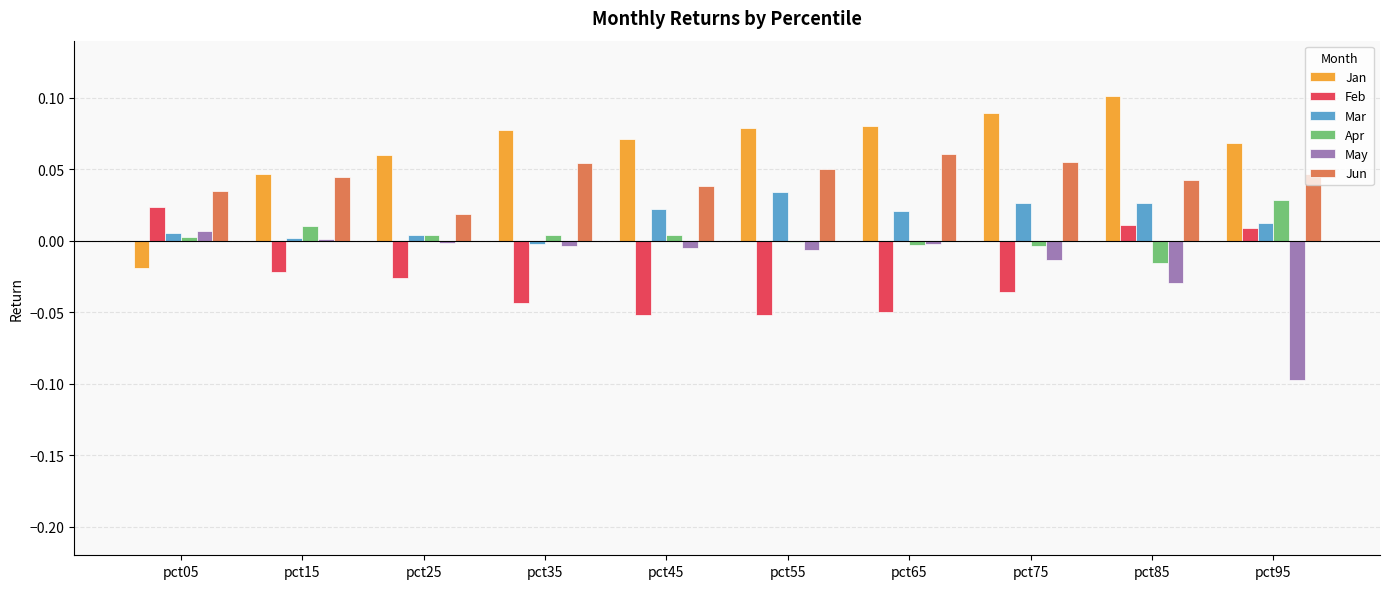

Is it true that Apr equals -0.0 at pct75?

True